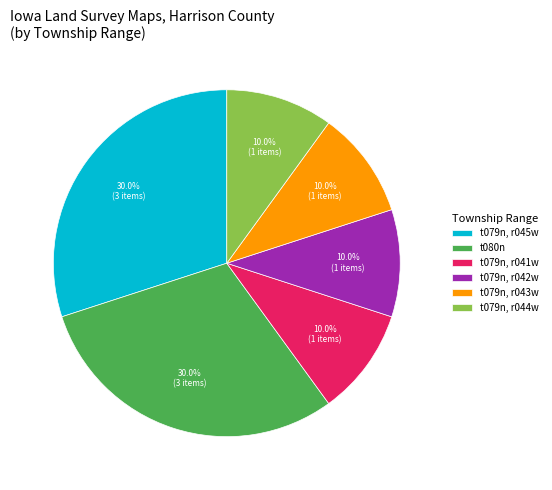

What is the ratio of the value at t079n, r044w to the value at t079n, r042w?

1.0